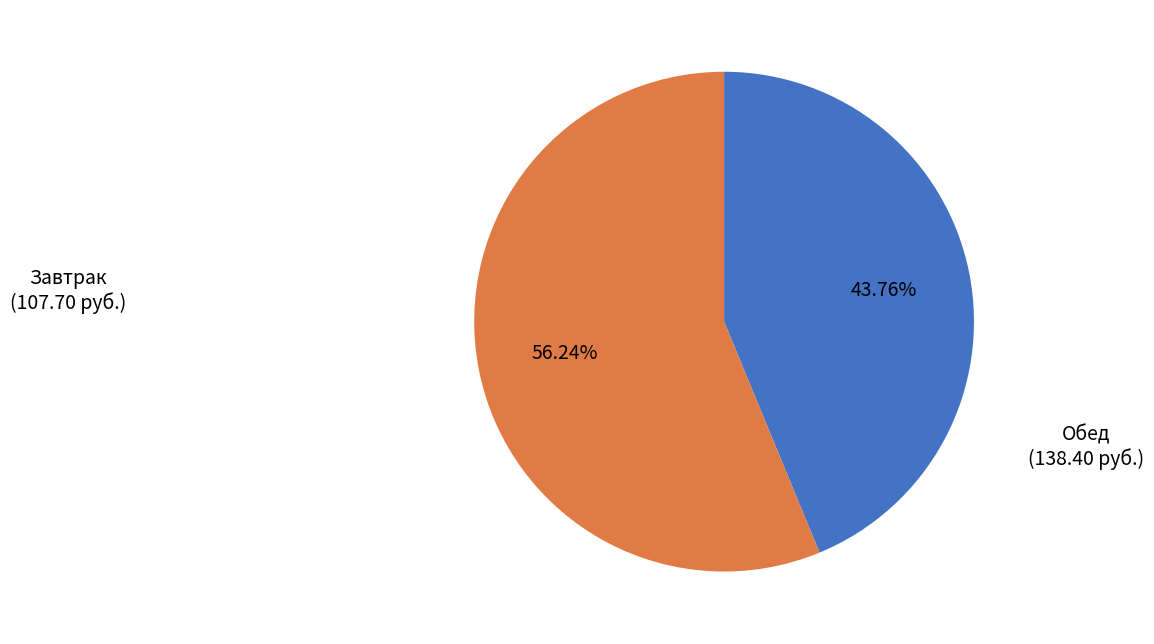

Is there any slice that represents more than half of the pie?

Yes